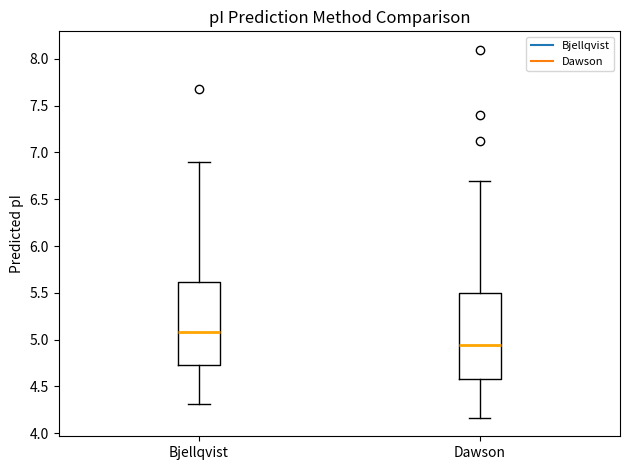

Reading left to right, transcribe this box plot: for each box, give where its median line is, the range the box spans, and where its two whiskers end, as read against the y-axis. The values are not printed on the chart, so give them approximately, as read against the axis.

Bjellqvist: median 5.10, box 4.75 to 5.60, whiskers 4.30 to 6.90
Dawson: median 4.95, box 4.55 to 5.50, whiskers 4.15 to 6.70